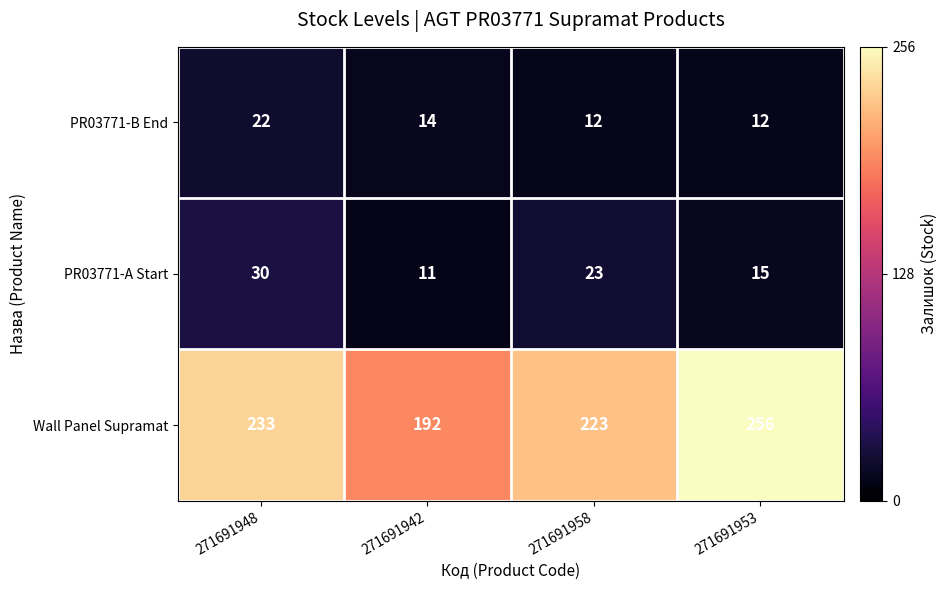

What is the total value across all series at 271691948?

285